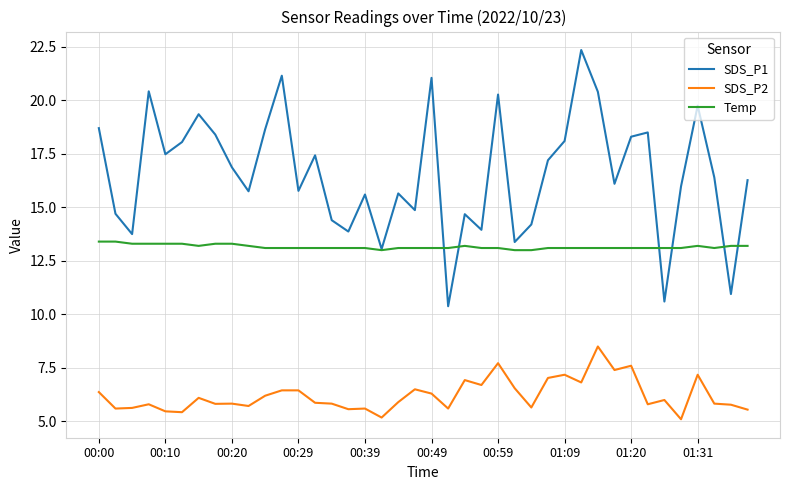

What are all the series names shown in the legend?

SDS_P1, SDS_P2, Temp